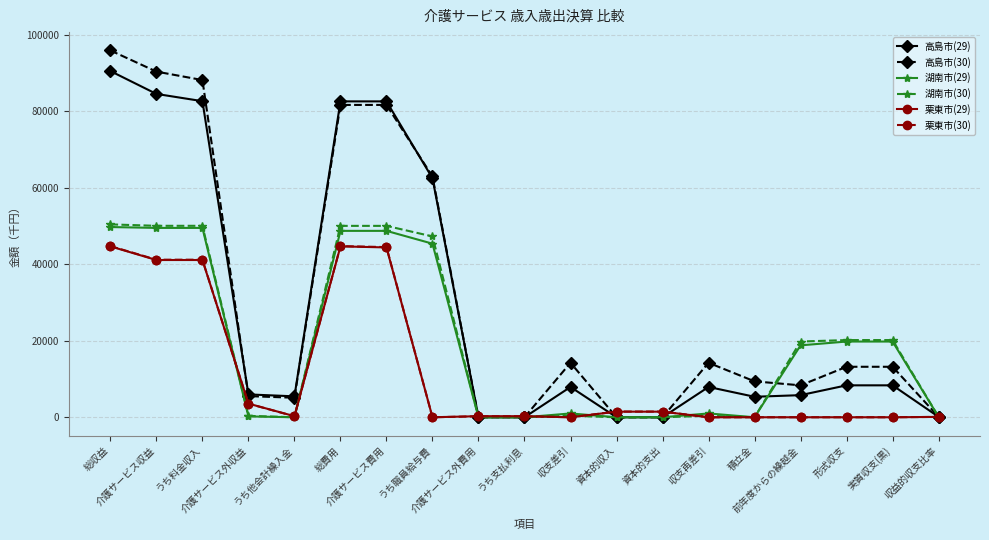

What is the difference between the second highest and minimum values in the 湖南市(29) series?

49538.0